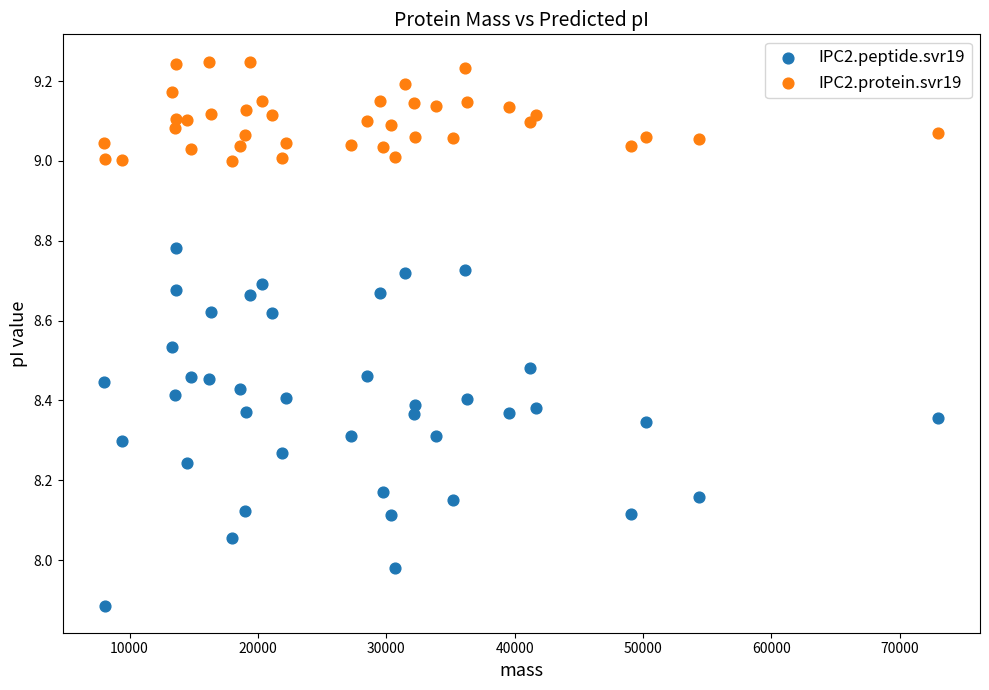

Which series reaches the maximum Y coordinate?

IPC2.protein.svr19